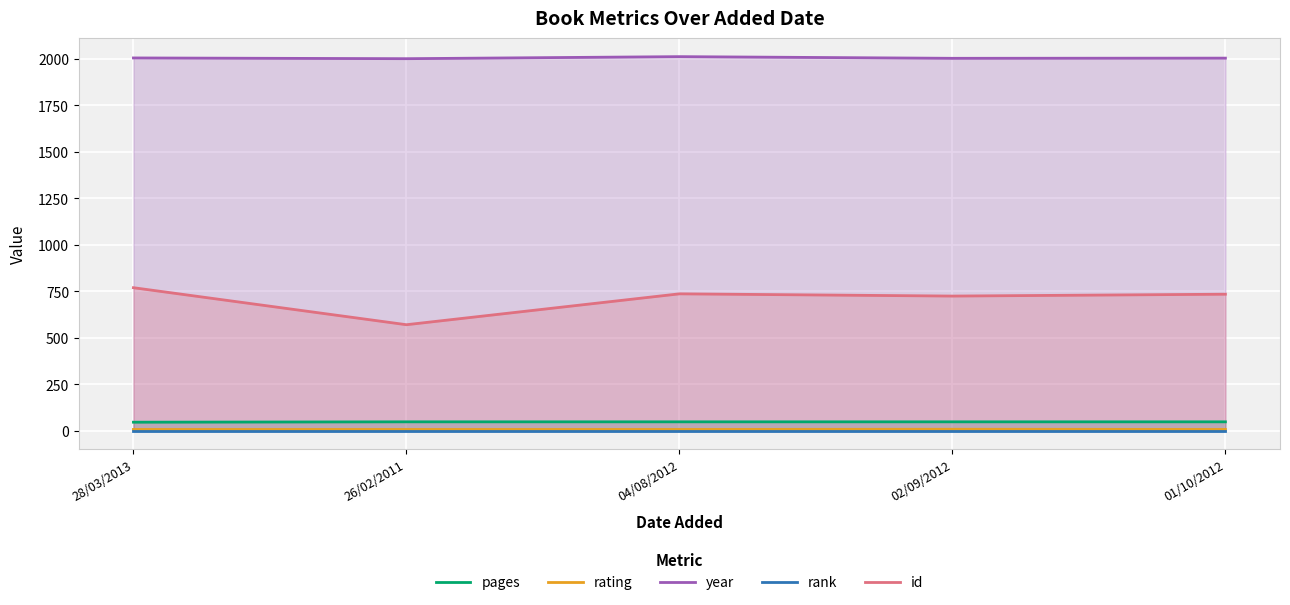

What is the spread (max minus min) of values at 26/02/2011?

1999